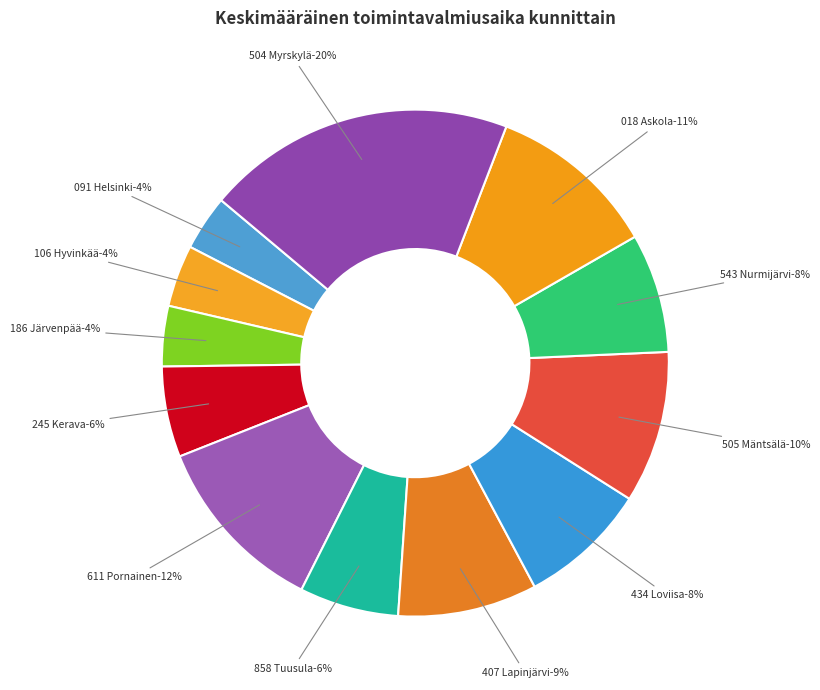

What percentage is NOT represented by 186 Järvenpää?

96.1%